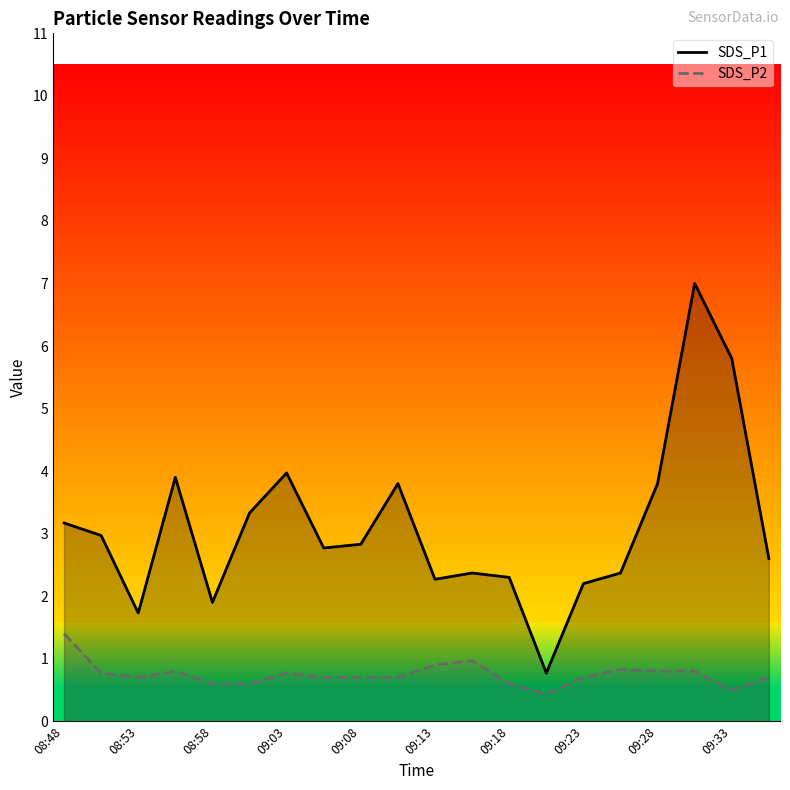

True or false: SDS_P2 and SDS_P1 cross at least once.

False